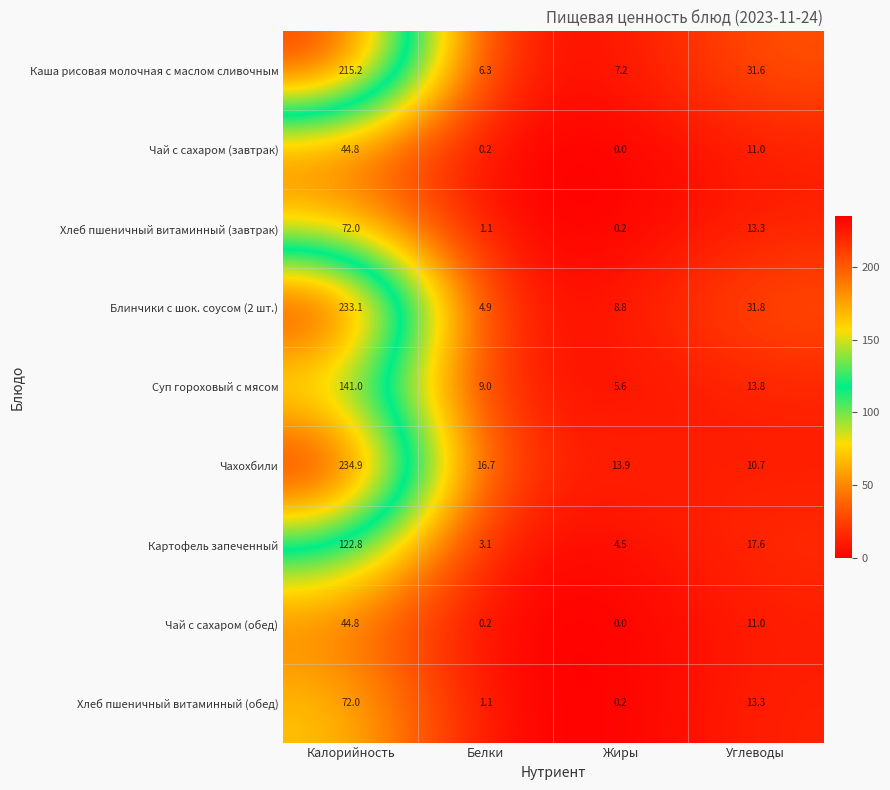

What is the difference between the Блинчики с шок. соусом (2 шт.) values at Белки and Углеводы?

26.9